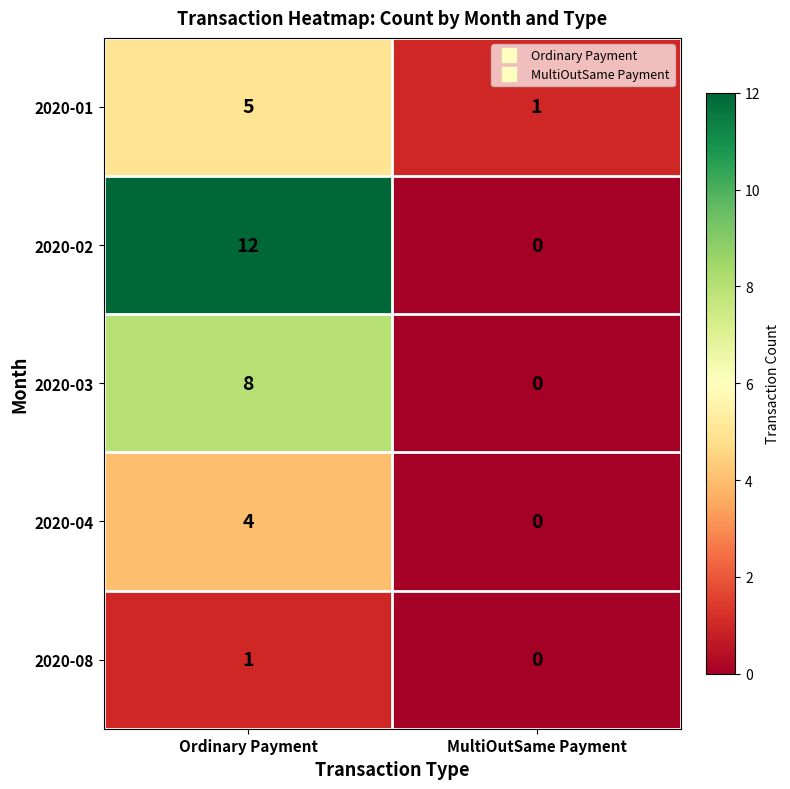

Which series changed the most between Ordinary Payment and MultiOutSame Payment?

2020-02